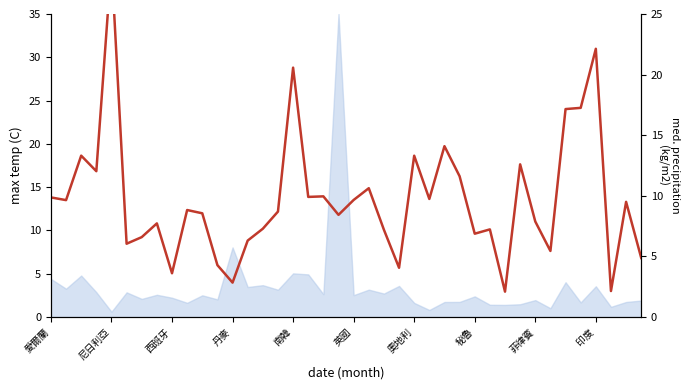

True or false: the data shows 5.7 at 愛爾蘭.

False